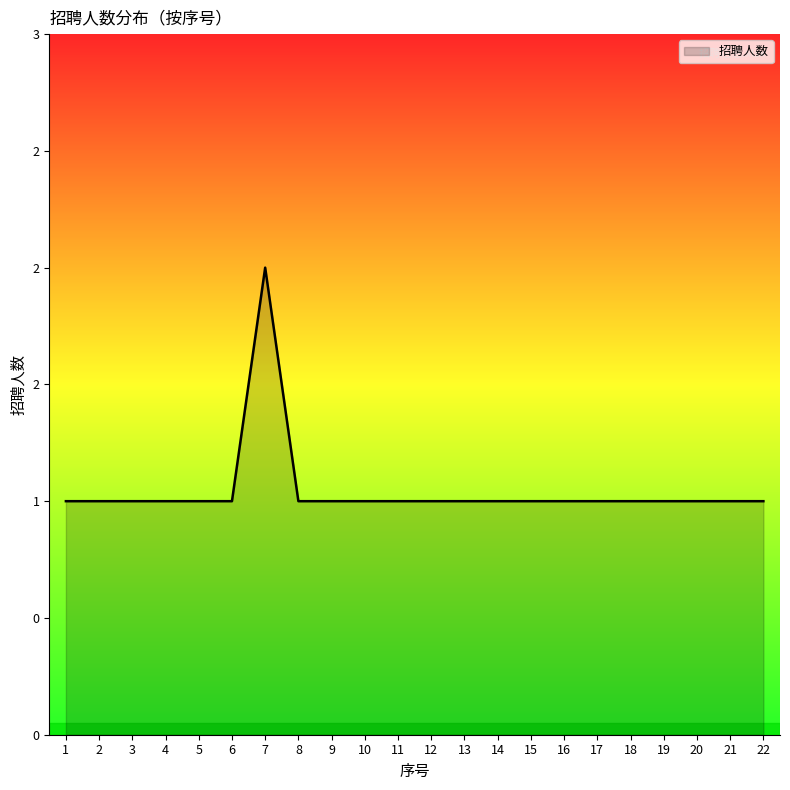

What is the value of the 22nd point from the left?

1